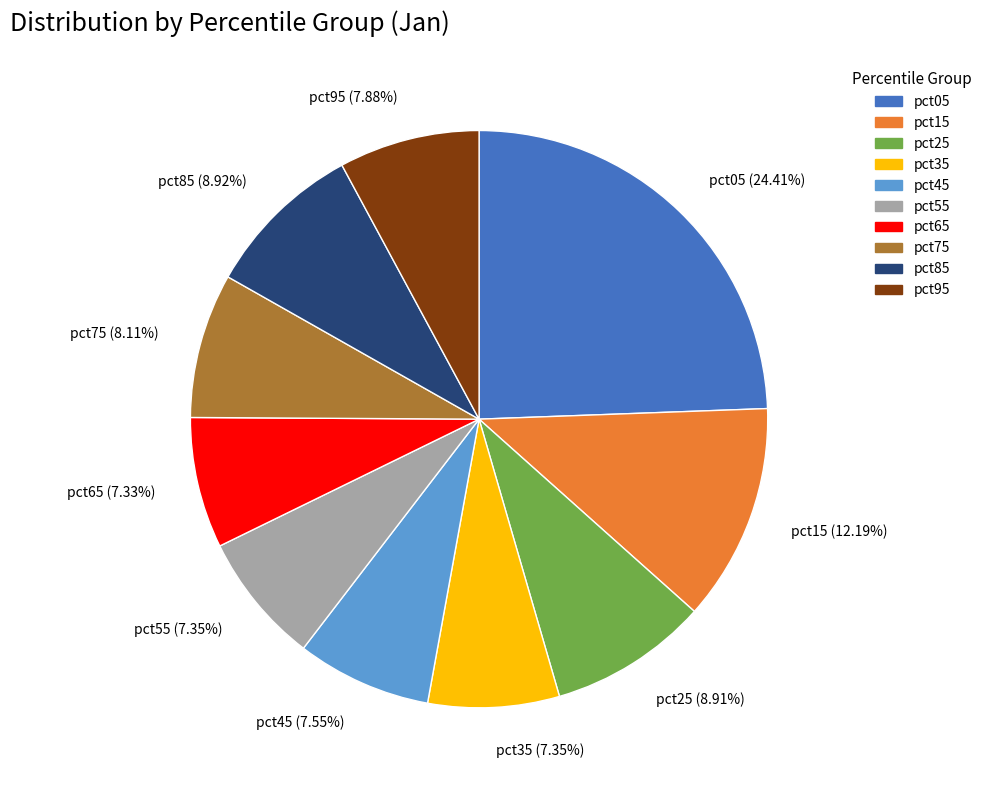

The pct25 slice represents 9% of the pie. True or false?

True